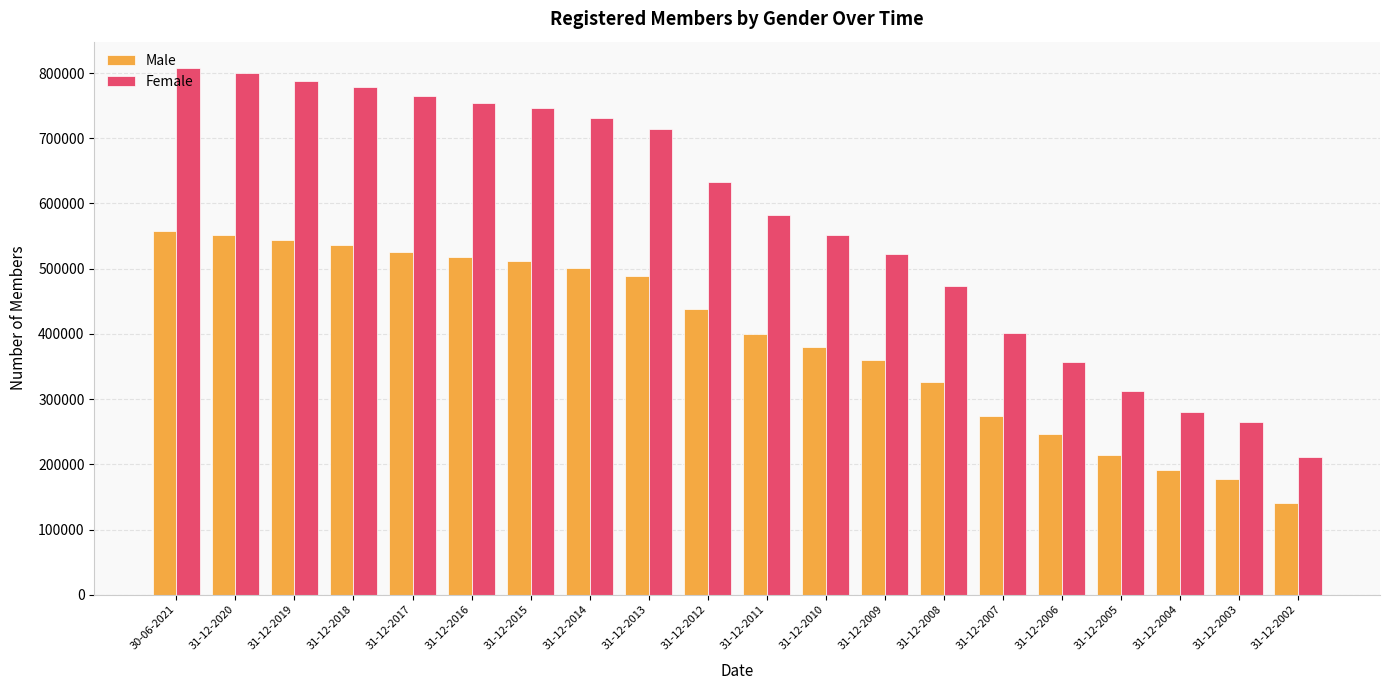

At which category does the chart reach its peak across all series?

30-06-2021